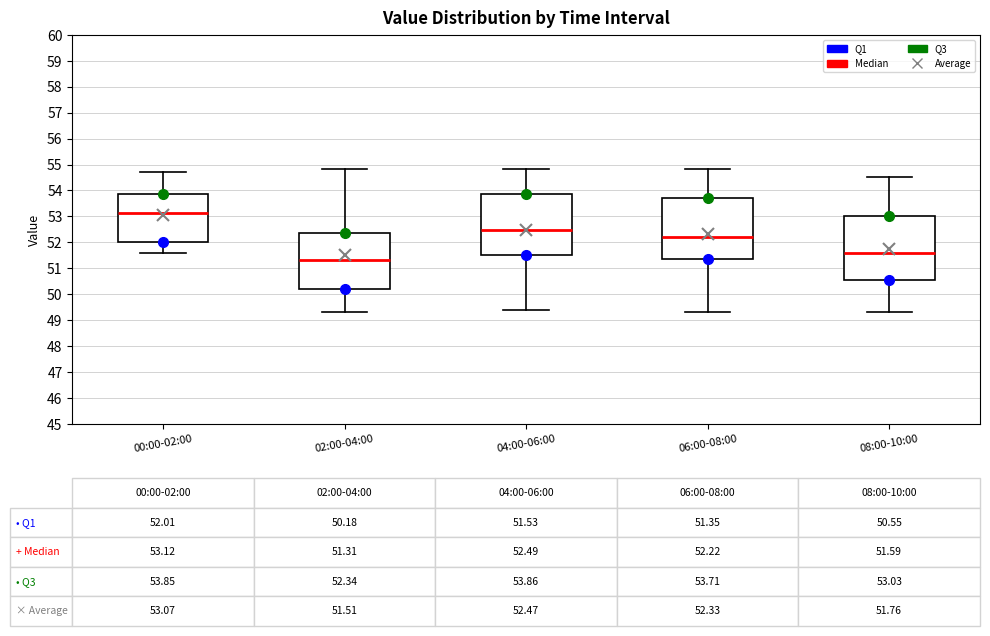

Which box's median line is the lowest?

02:00-04:00